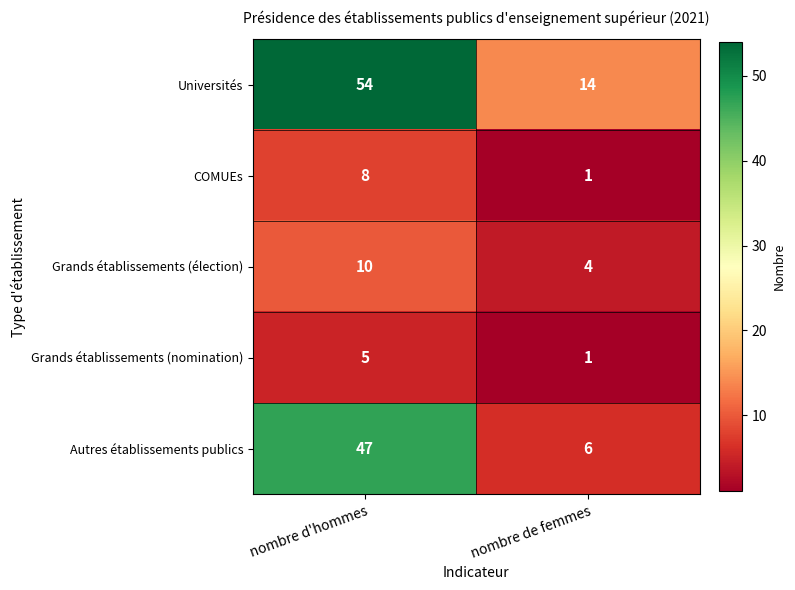

Which category has the highest value across all series?

nombre d'hommes